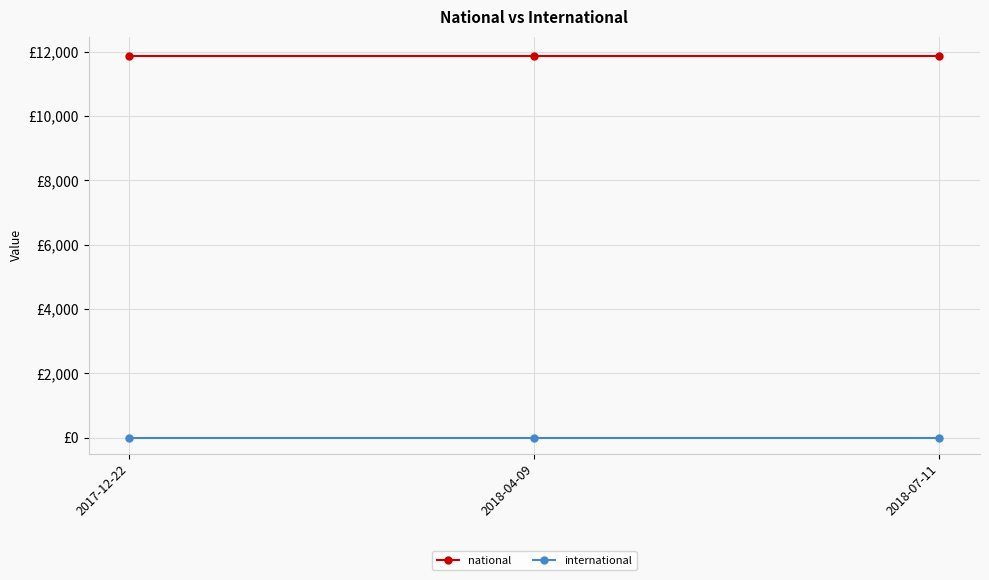

What are all the series names shown in the legend?

national, international